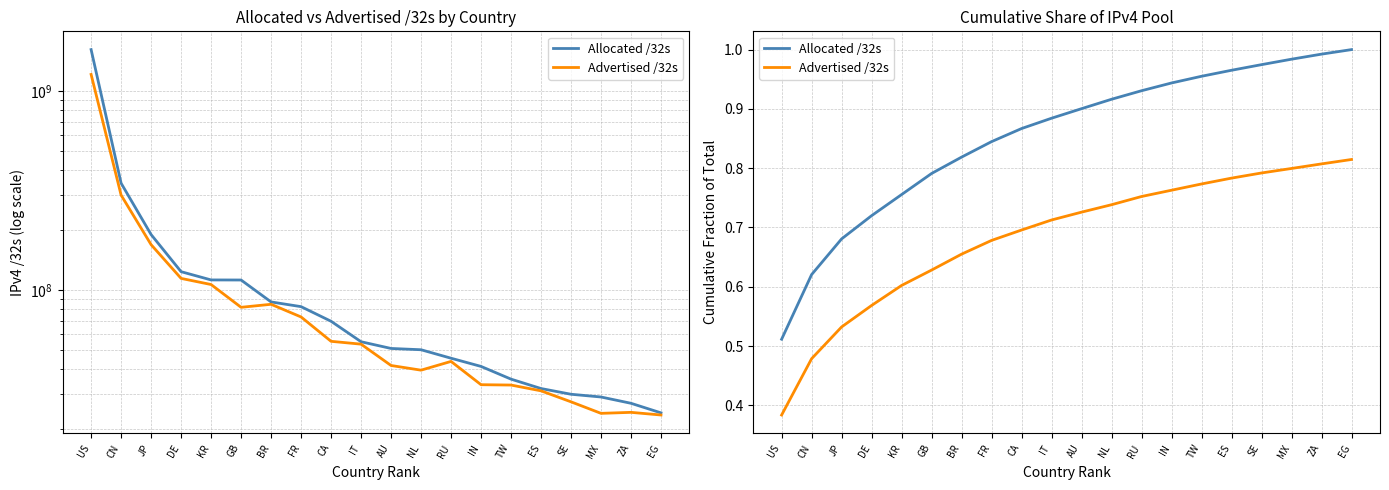

Is this an area chart (filled region under the line)?

No